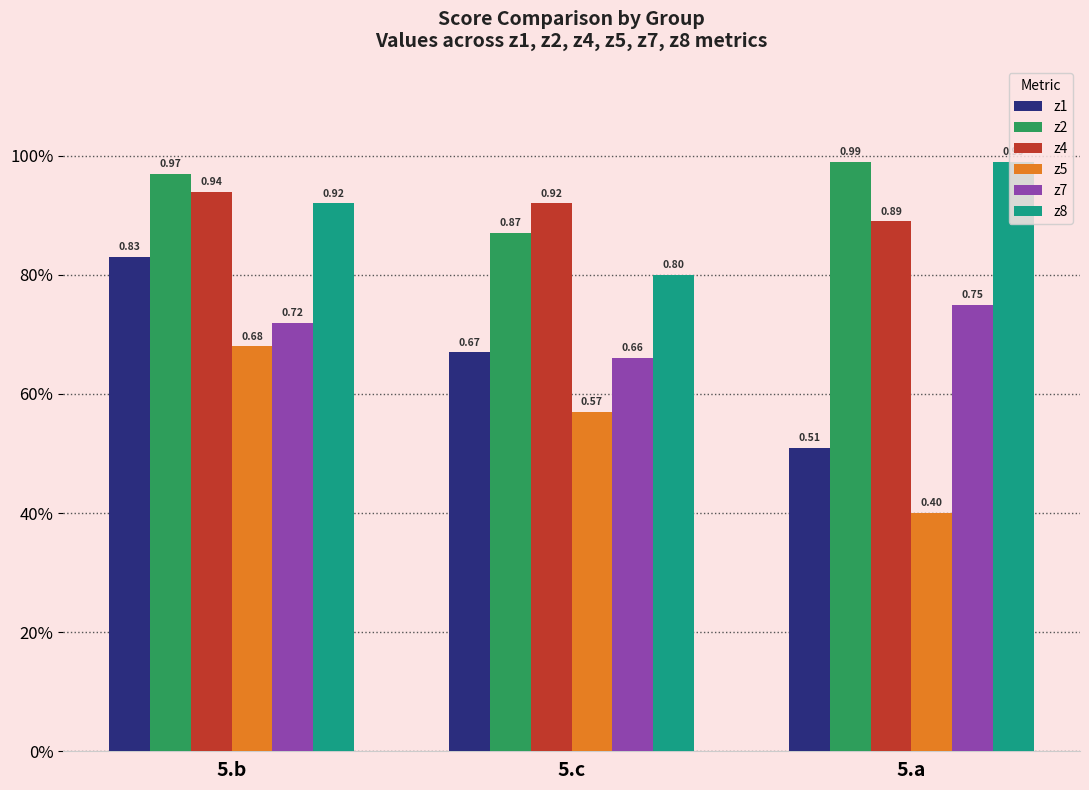

Is the value of z4 at 5.a greater than the value of z2 at 5.a?

No